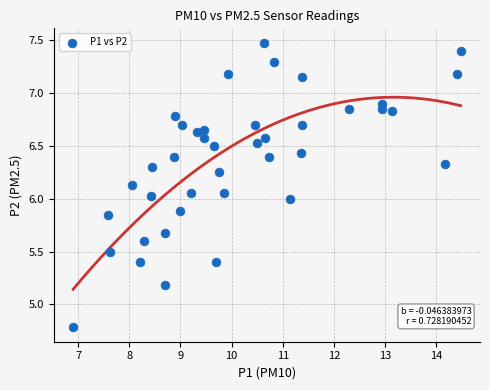

What is the range of Y values (max minus min)?

2.7